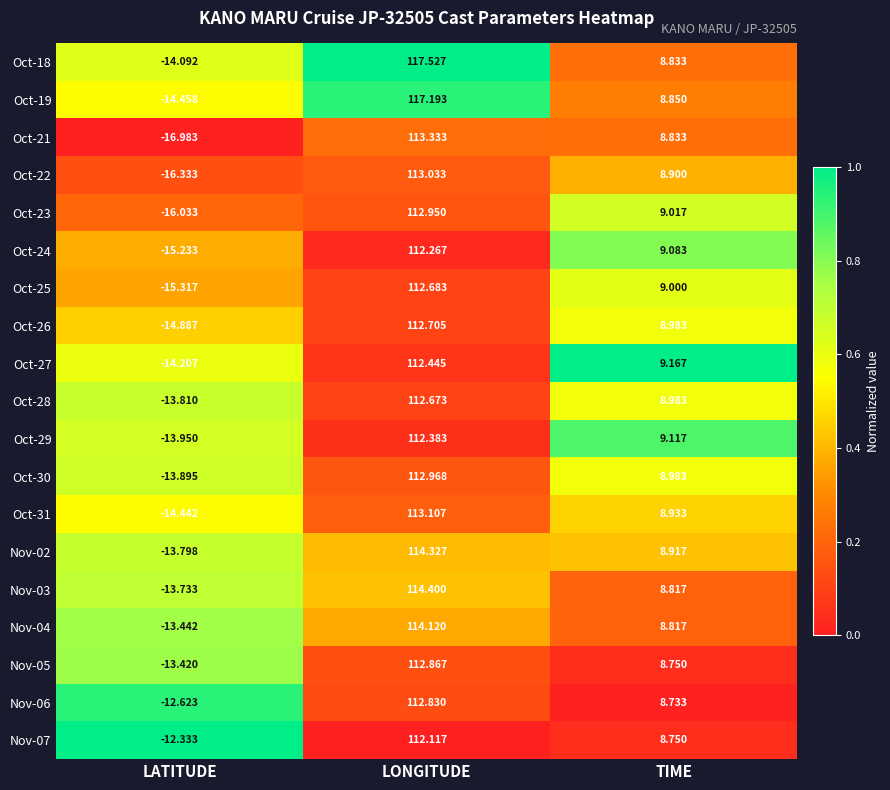

Which category has the highest value across all series?

LONGITUDE